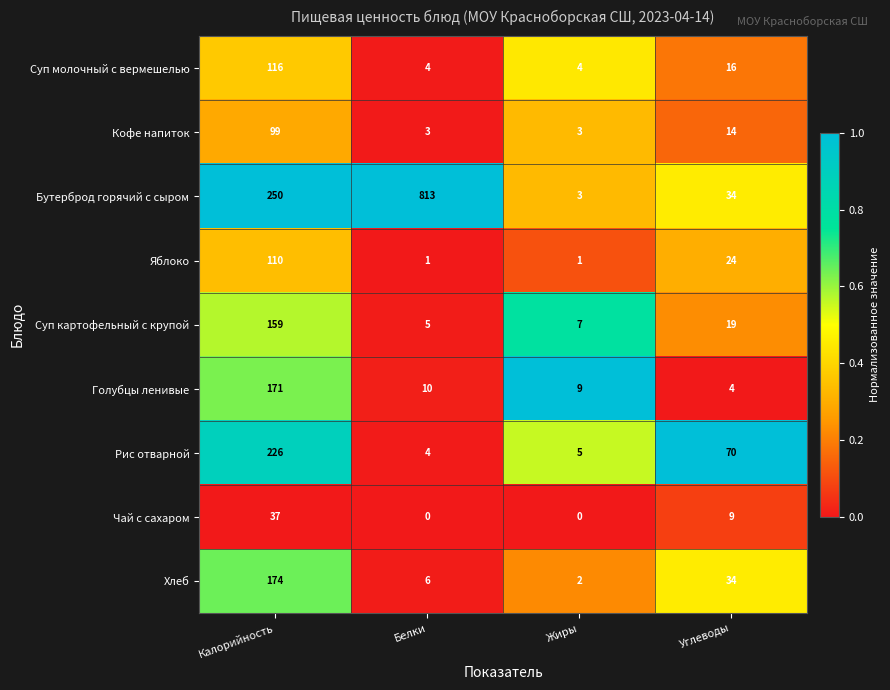

At how many categories does at least one series exceed 0?

4